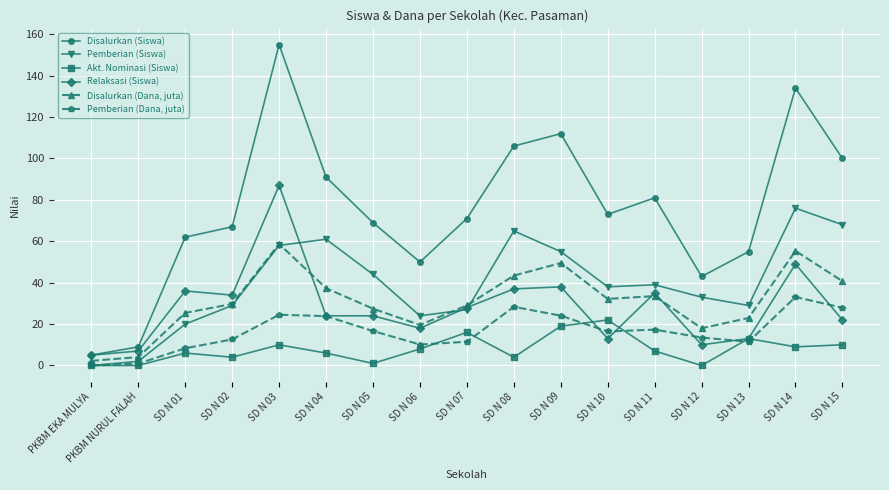

How many lines are shown in the chart?

6